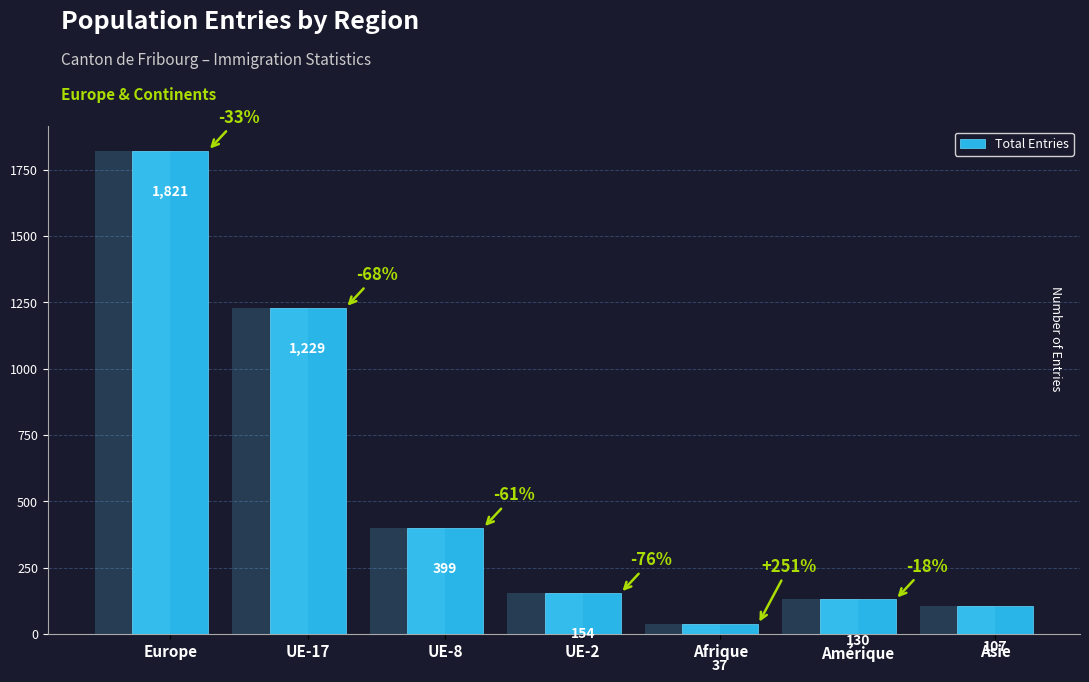

What is the difference between the values at Europe and UE-2?

1667